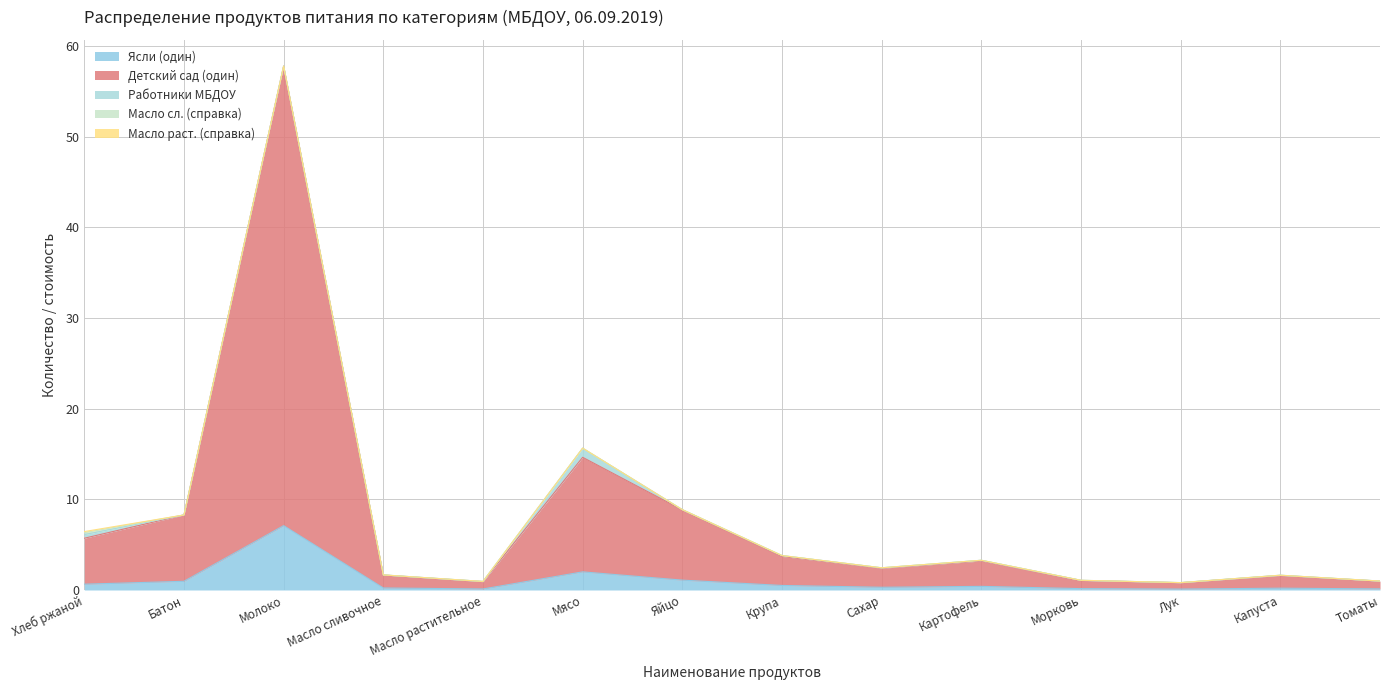

True or false: Масло раст. (справка) has a value of 0.0 at Батон.

True